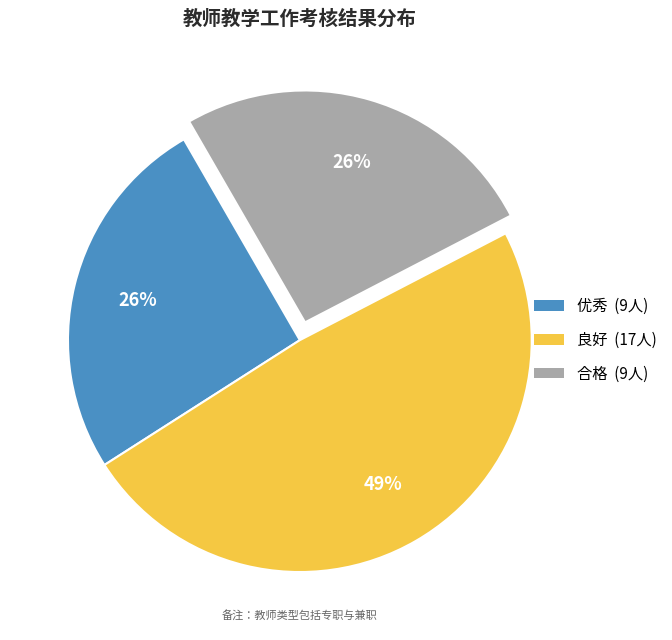

How many segments does this pie chart have?

3